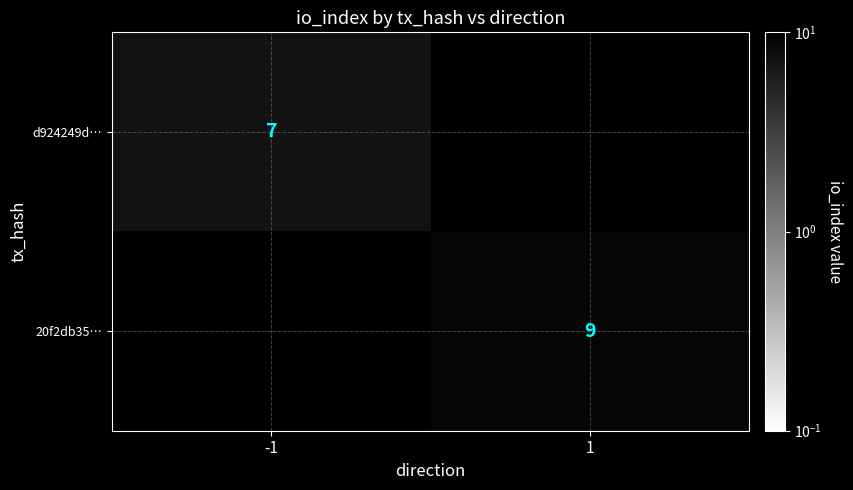

How many categories are shown in the chart?

2